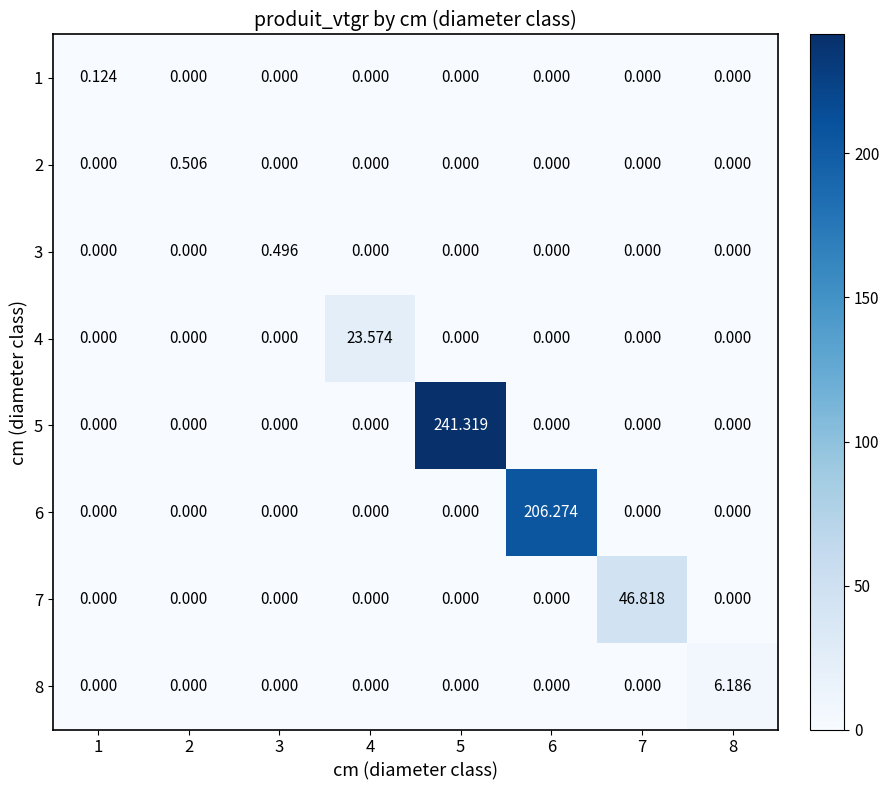

How many values in the 5 series exceed 0?

1